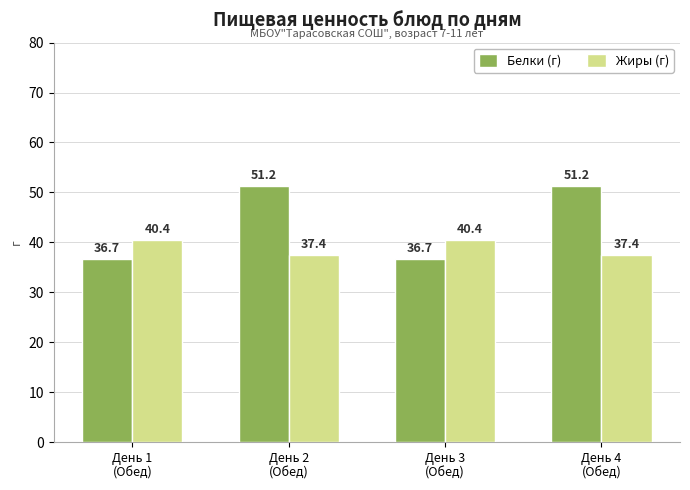

Which series has the widest spread of values?

Белки (г)